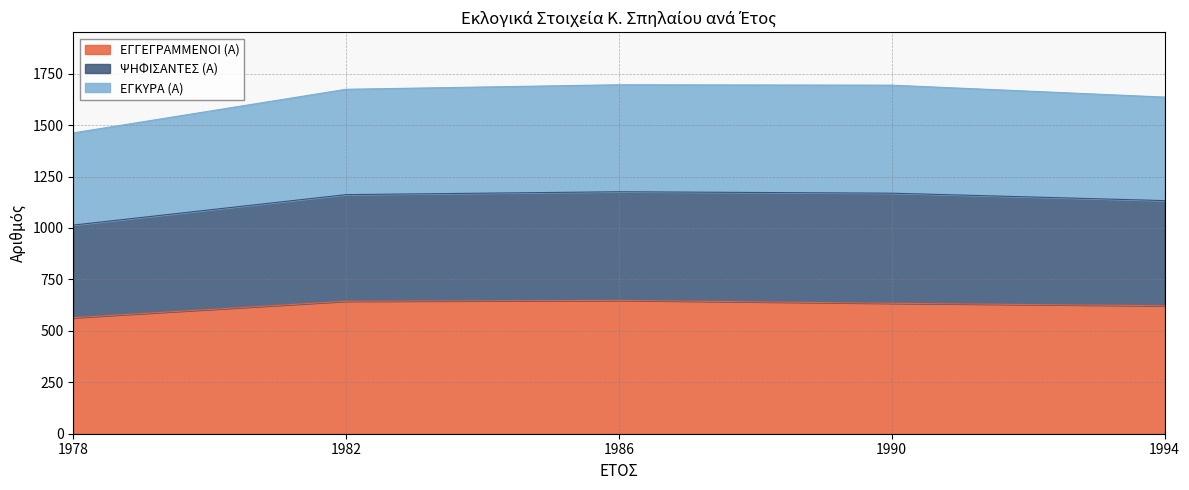

At which category is the sum across all series the highest?

1986